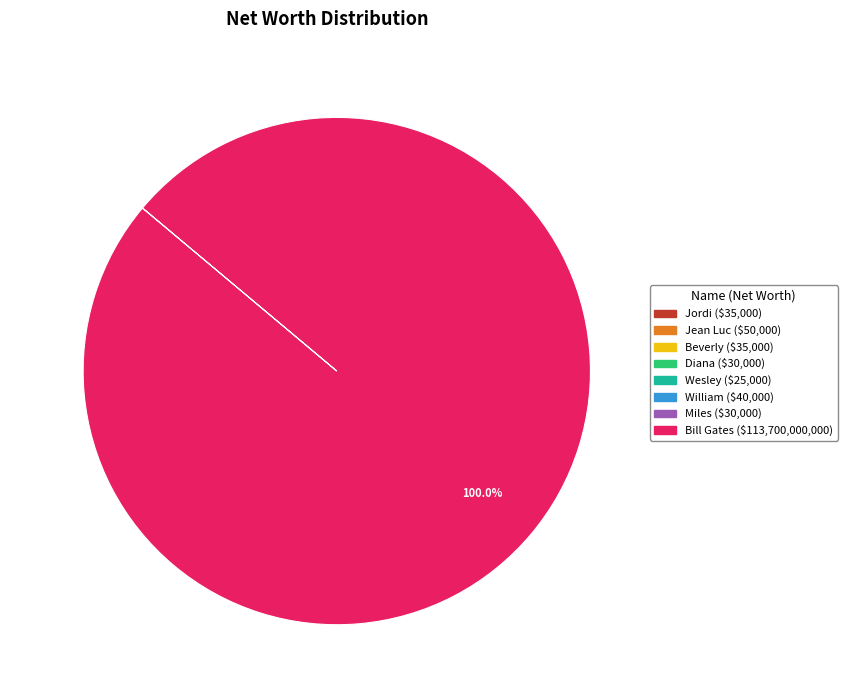

What is the largest slice in the pie chart?

Bill Gates